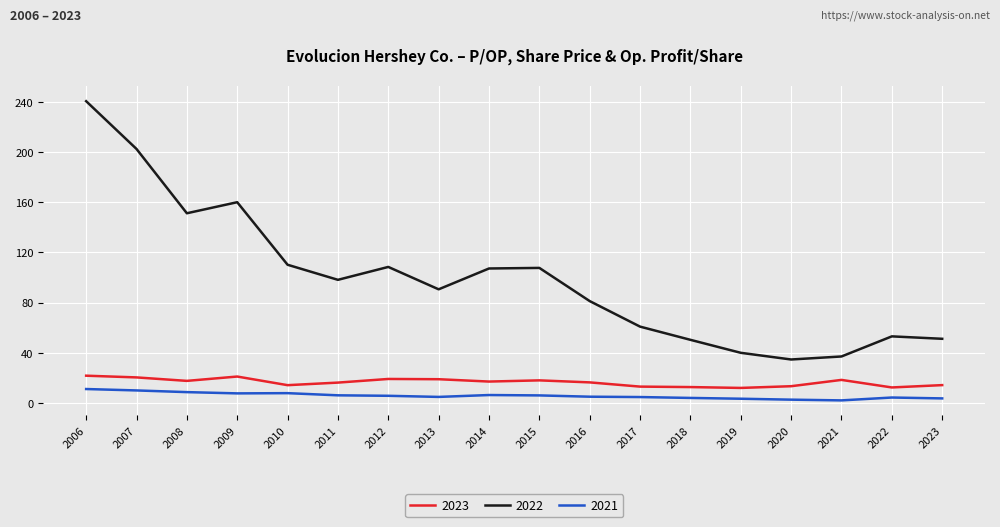

True or false: 2021 and 2022 intersect in this chart.

False